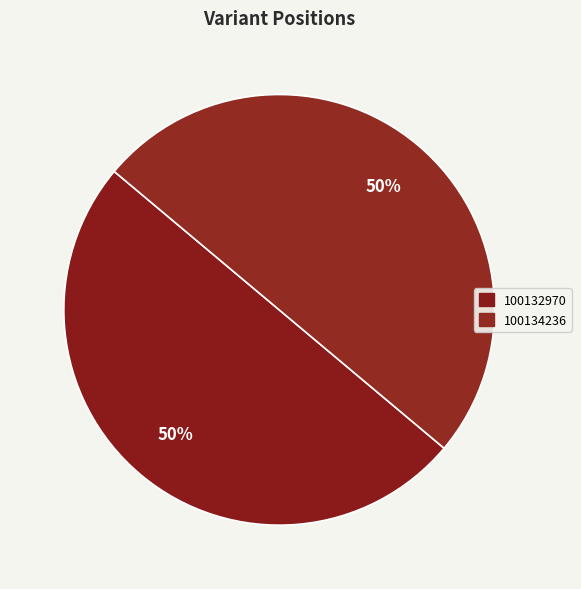

What percentage do 100132970 and 100134236 together represent?

100.0%